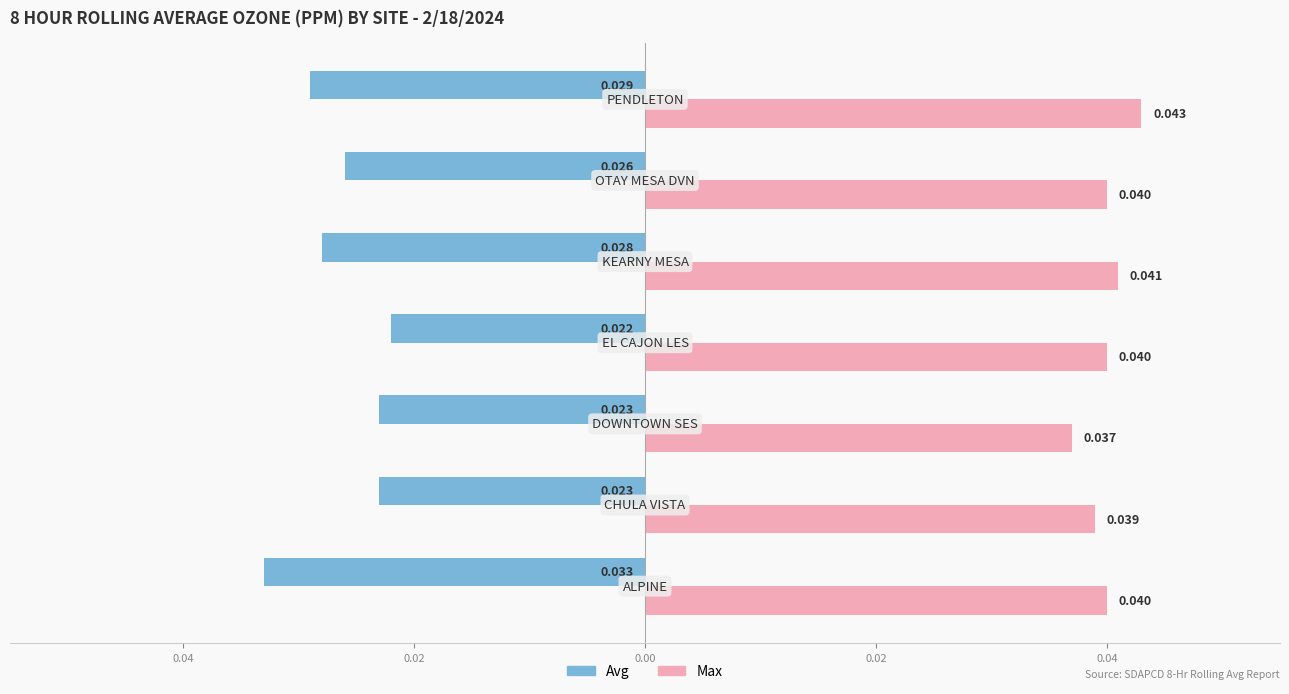

What are all the series names shown in the legend?

Avg, Max